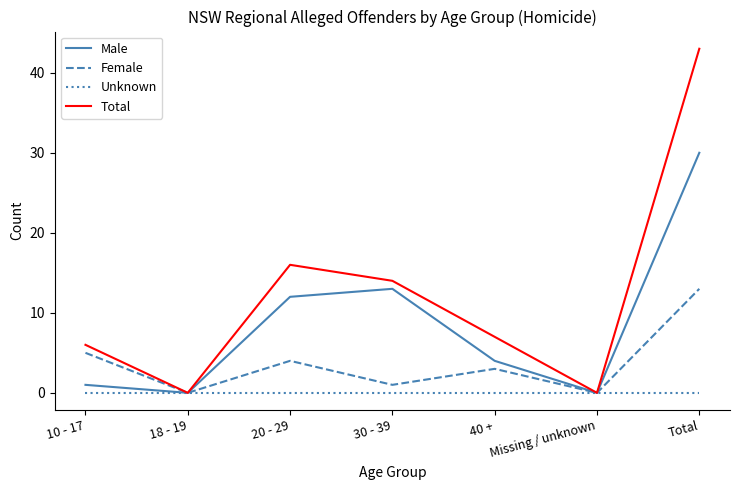

At which label is Female closest to 6?

10 - 17